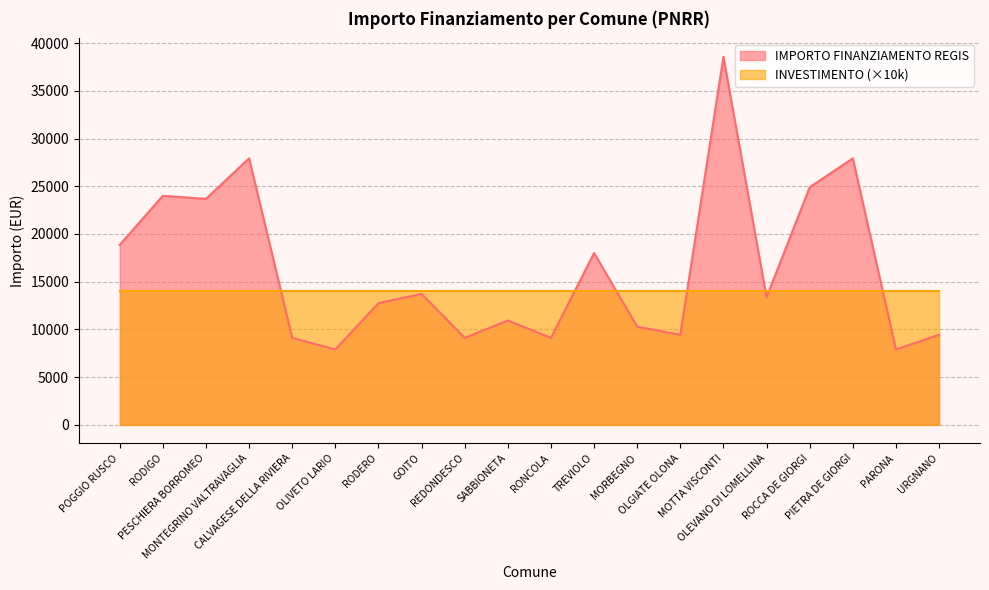

Where does the data first go above 13354?

POGGIO RUSCO